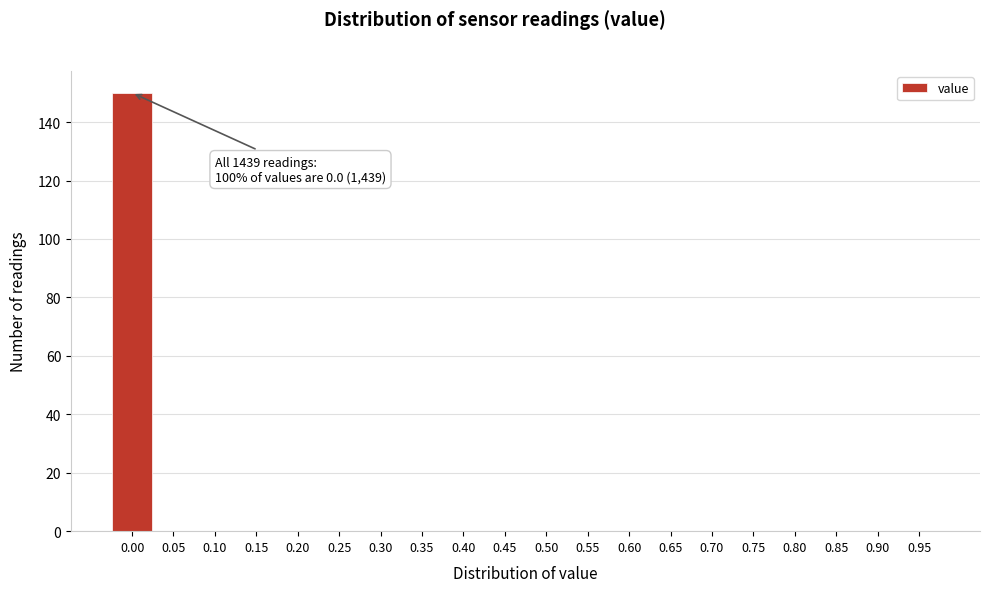

Reading right to left, list all the values displayed in this chart.

0.95=0	0.90=0	0.85=0	0.80=0	0.75=0	0.70=0	0.65=0	0.60=0	0.55=0	0.50=0	0.45=0	0.40=0	0.35=0	0.30=0	0.25=0	0.20=0	0.15=0	0.10=0	0.05=0	0.00=150